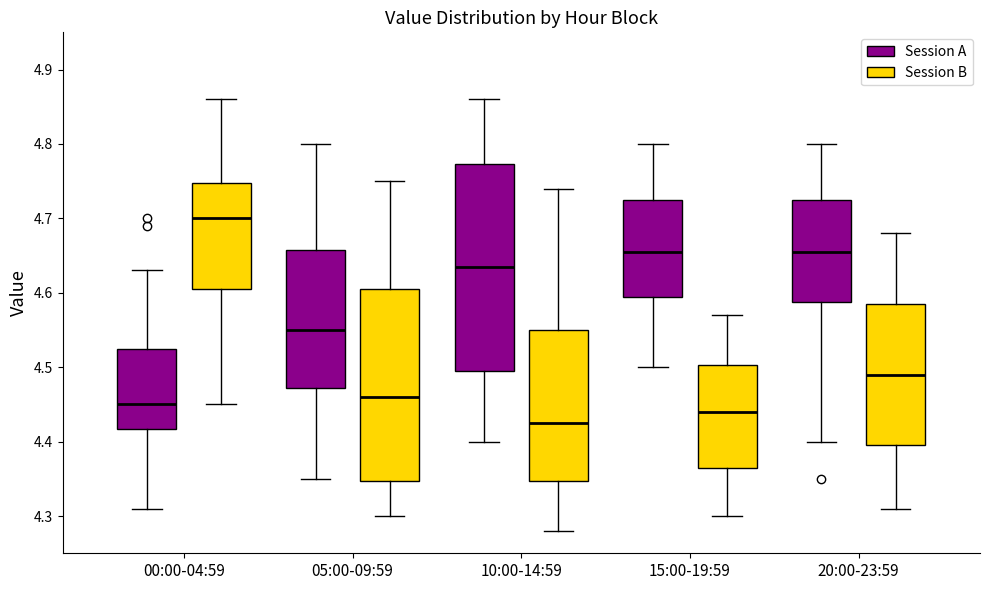

Reading left to right, read every box against the y-axis: the position of its median line, the range the box covers, and the ends of its whiskers. The values are not printed on the chart, so give them approximately, as read against the axis.

00:00-04:59 (Session A): median 4.45, box 4.42 to 4.53, whiskers 4.31 to 4.63
00:00-04:59 (Session B): median 4.70, box 4.61 to 4.75, whiskers 4.45 to 4.86
05:00-09:59 (Session A): median 4.55, box 4.47 to 4.66, whiskers 4.35 to 4.80
05:00-09:59 (Session B): median 4.46, box 4.35 to 4.61, whiskers 4.30 to 4.75
10:00-14:59 (Session A): median 4.64, box 4.50 to 4.77, whiskers 4.40 to 4.86
10:00-14:59 (Session B): median 4.43, box 4.35 to 4.55, whiskers 4.28 to 4.74
15:00-19:59 (Session A): median 4.66, box 4.60 to 4.73, whiskers 4.50 to 4.80
15:00-19:59 (Session B): median 4.44, box 4.37 to 4.50, whiskers 4.30 to 4.57
20:00-23:59 (Session A): median 4.66, box 4.59 to 4.73, whiskers 4.40 to 4.80
20:00-23:59 (Session B): median 4.49, box 4.40 to 4.59, whiskers 4.31 to 4.68